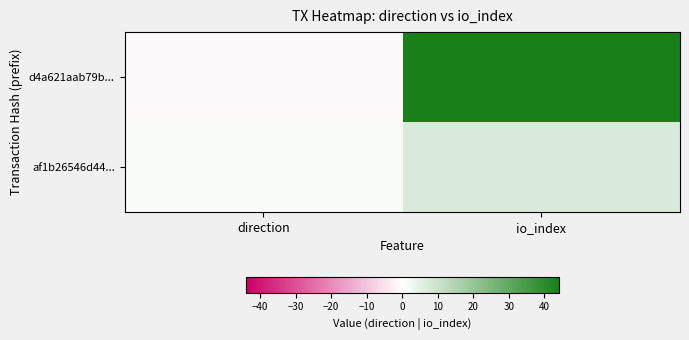

At which category is the sum across all series the highest?

io_index